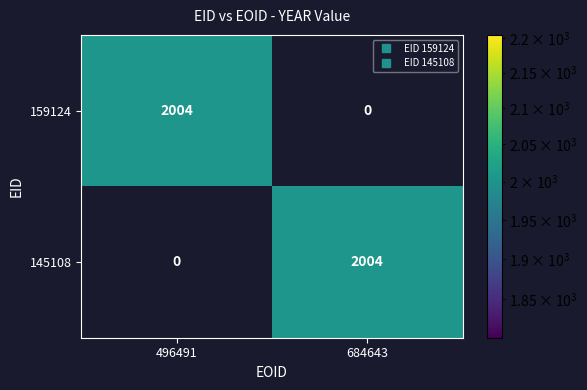

What is the total value across all series at 496491?

2004